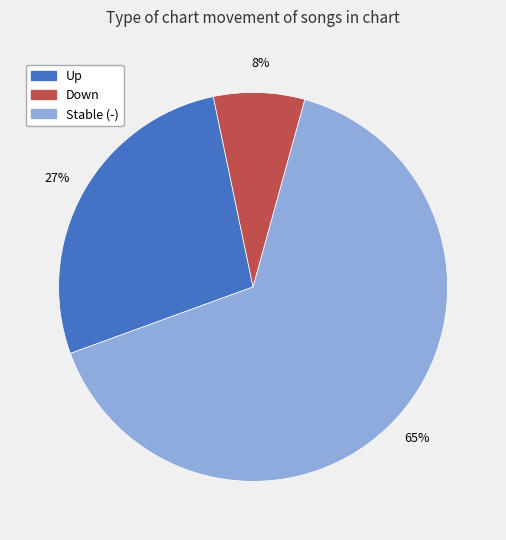

Count the number of slices in the pie.

3